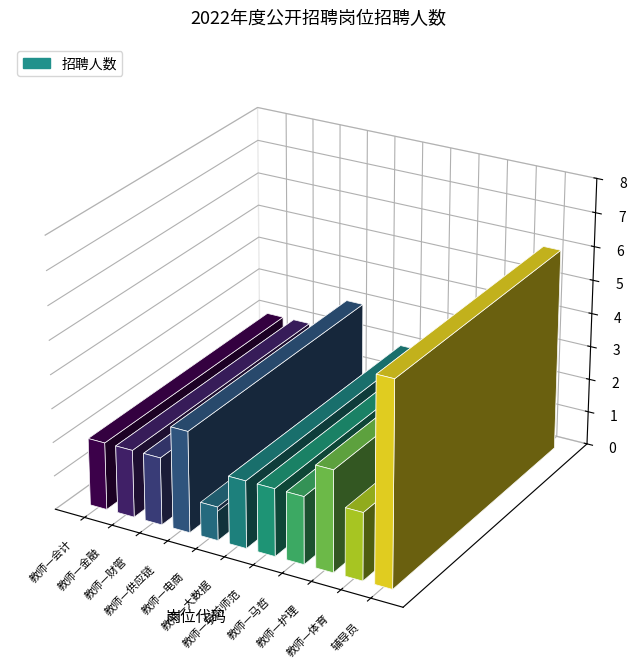

Rank the categories by value from highest to lowest.

辅导员, 教师—供应链, 教师—护理, 教师—会计, 教师—金融, 教师—财管, 教师—大数据, 教师—学前师范, 教师—马哲, 教师—体育, 教师—电商